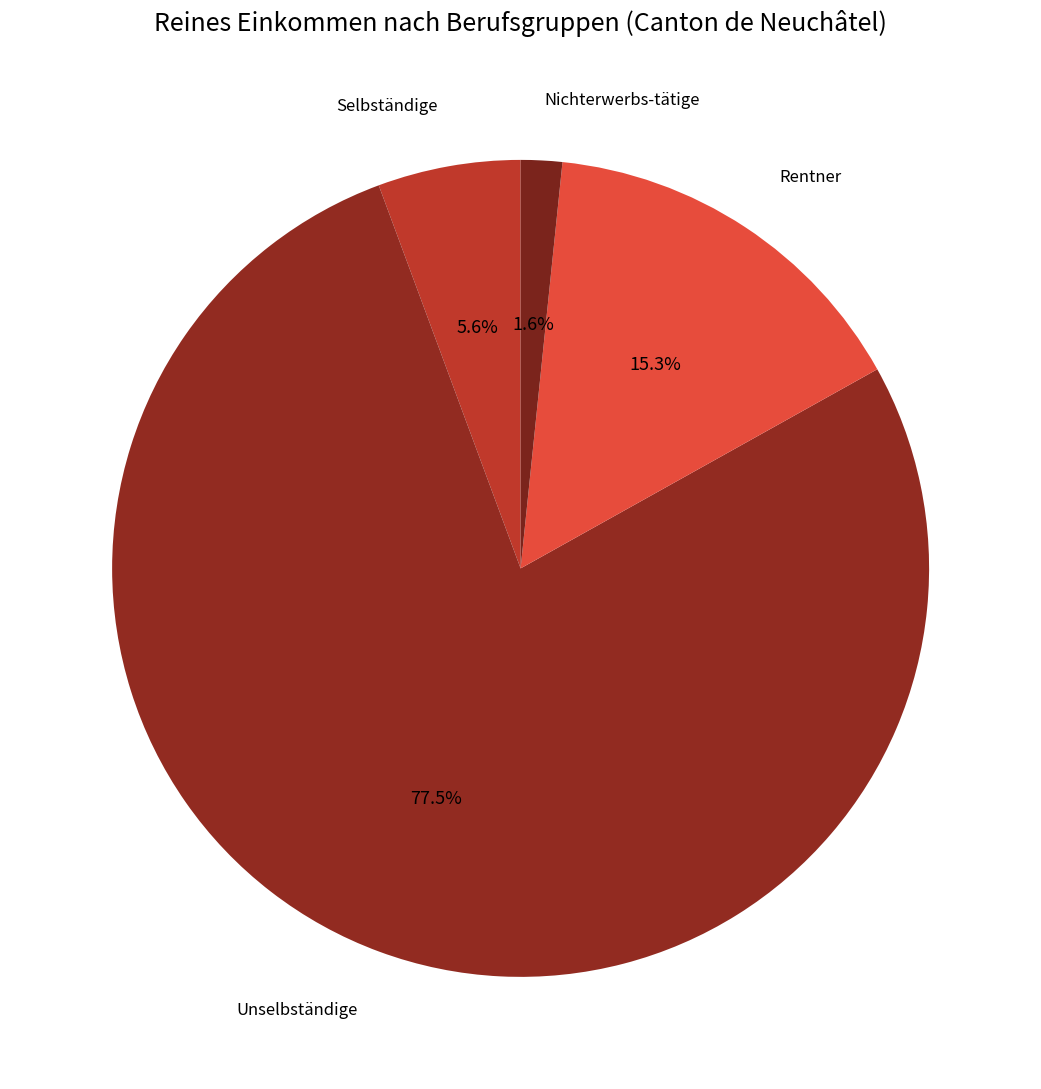

Between Unselbständige and Selbständige, which is larger?

Unselbständige